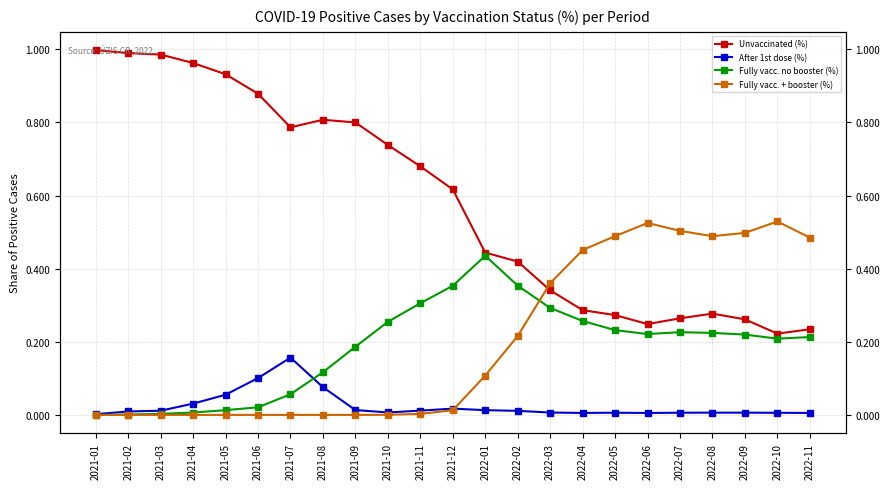

Is the value of After 1st dose (%) at 2022-02 greater than the value of Unvaccinated (%) at 2022-07?

No